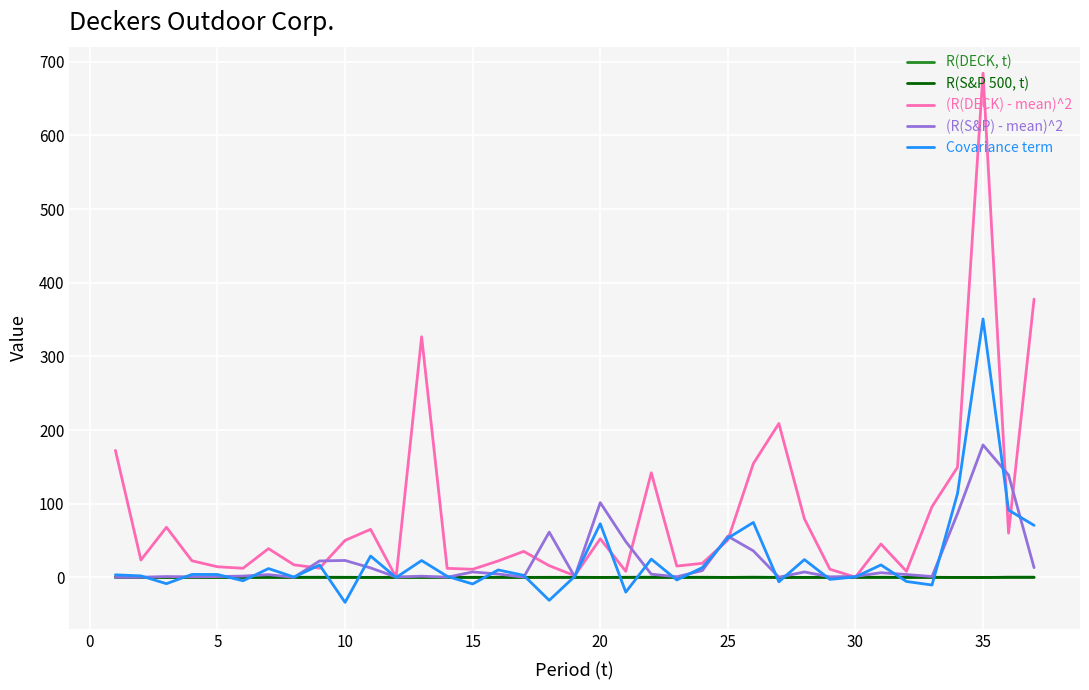

Rank the series by their maximum value, from highest to lowest.

(R(DECK) - mean)^2, Covariance term, (R(S&P) - mean)^2, R(DECK, t), R(S&P 500, t)